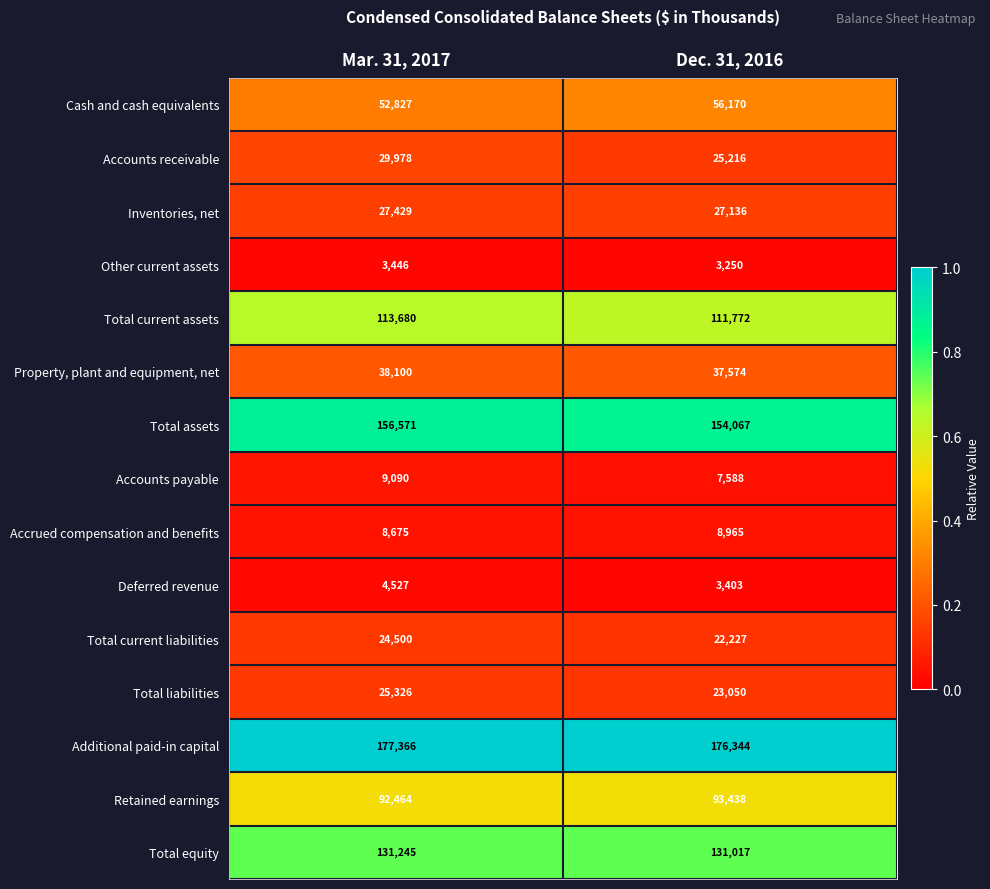

At which label is Accrued compensation and benefits closest to 8820?

Mar. 31, 2017